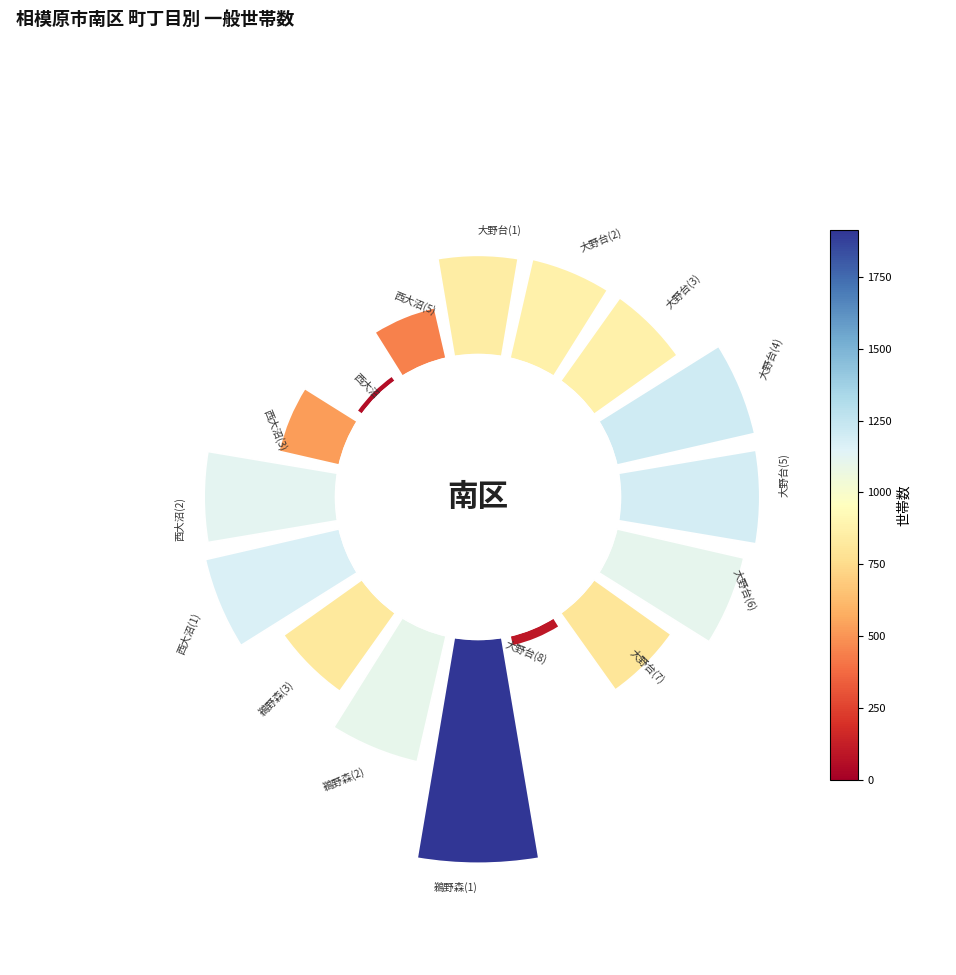

Count the number of slices in the pie.

16